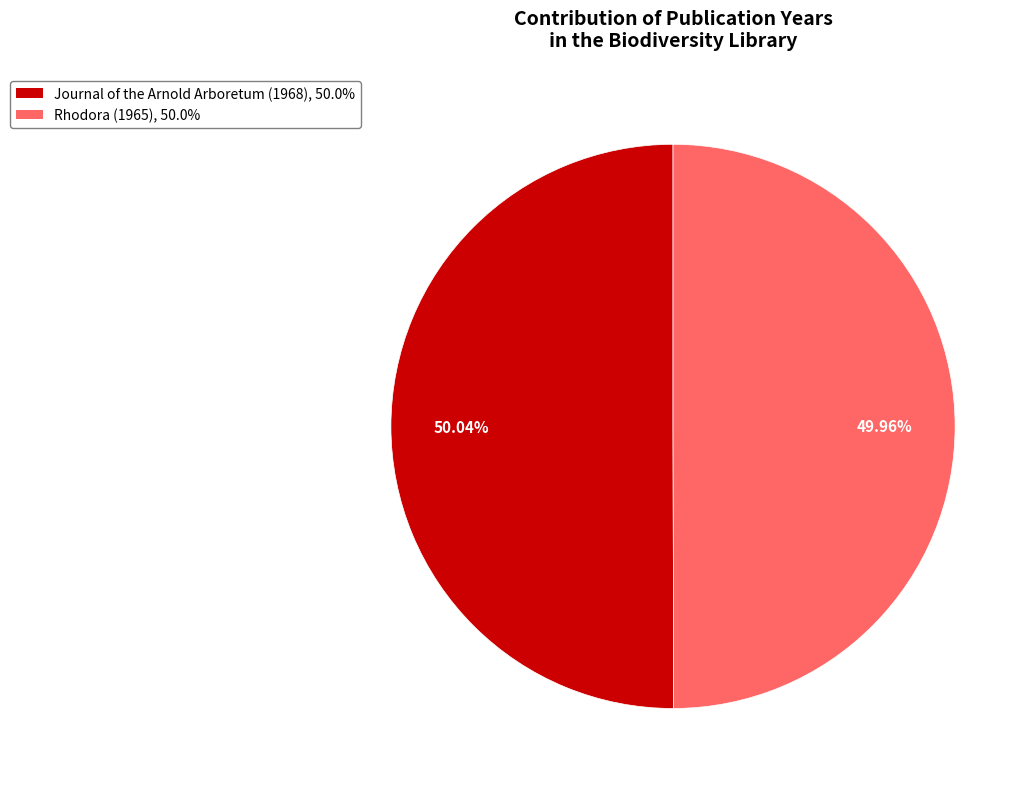

Approximately how many times larger is the value at Rhodora (1965), 50.0% compared to Journal of the Arnold Arboretum (1968), 50.0%?

1.0